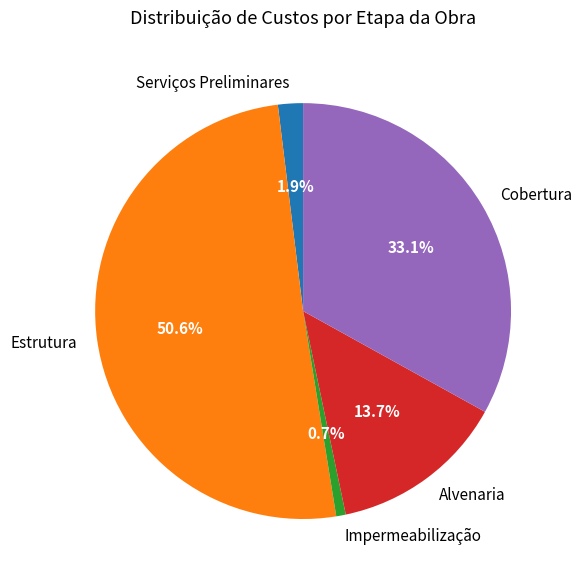

Is there a majority slice in this chart?

Yes